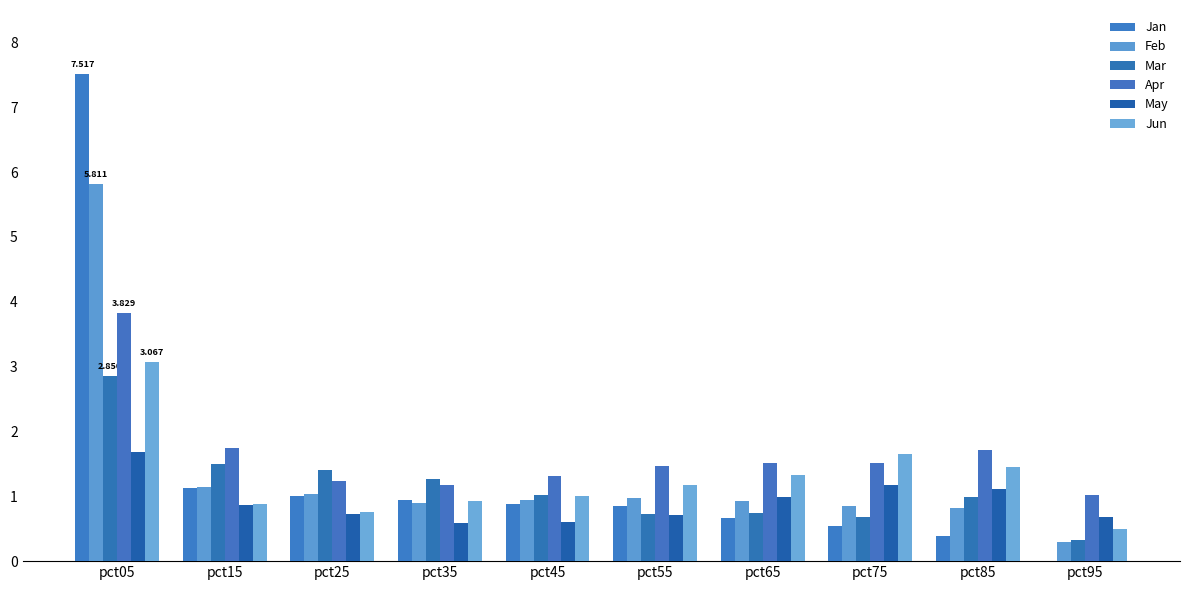

The May series shows 1.0 at pct05. True or false?

False